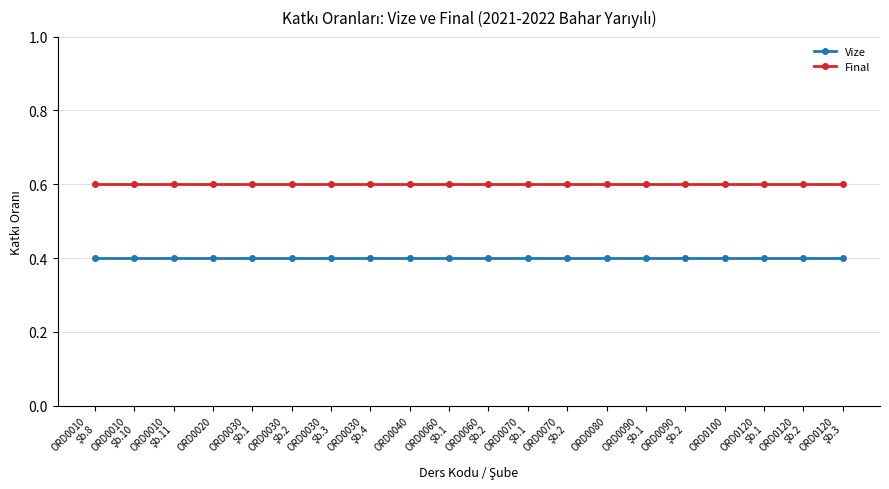

Reading right to left, transcribe all the data shown in this chart.

Vize: 0.4	0.4	0.4	0.4	0.4	0.4	0.4	0.4	0.4	0.4	0.4	0.4	0.4	0.4	0.4	0.4	0.4	0.4	0.4	0.4
Final: 0.6	0.6	0.6	0.6	0.6	0.6	0.6	0.6	0.6	0.6	0.6	0.6	0.6	0.6	0.6	0.6	0.6	0.6	0.6	0.6